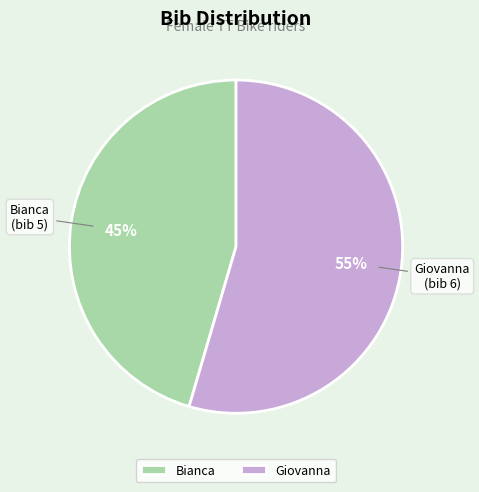

Is the sum of Bianca and Giovanna greater than half?

Yes